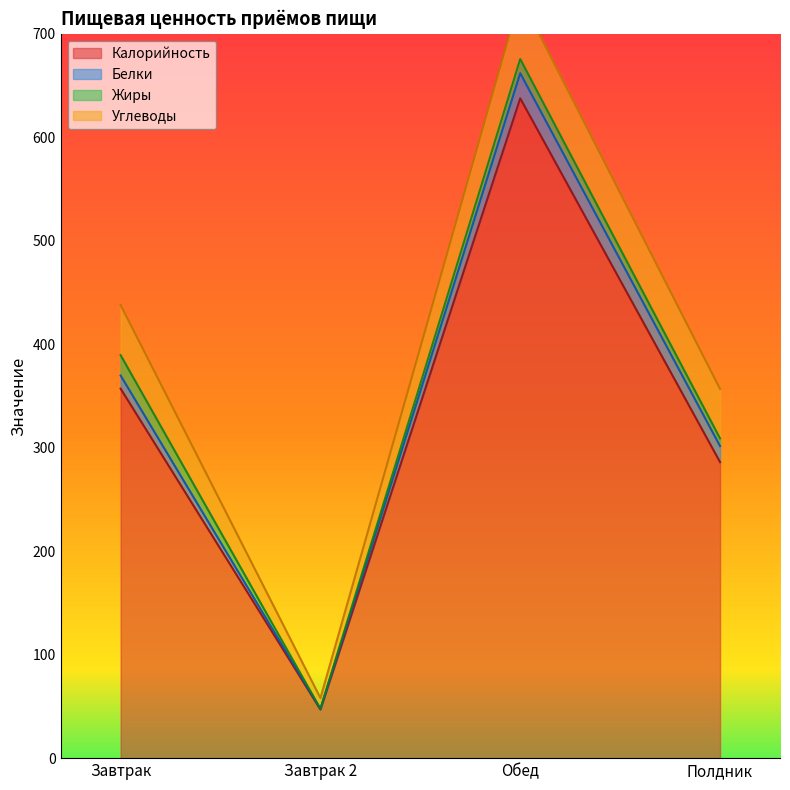

Between which two adjacent categories do Жиры and Белки first intersect?

Завтрак and Завтрак 2